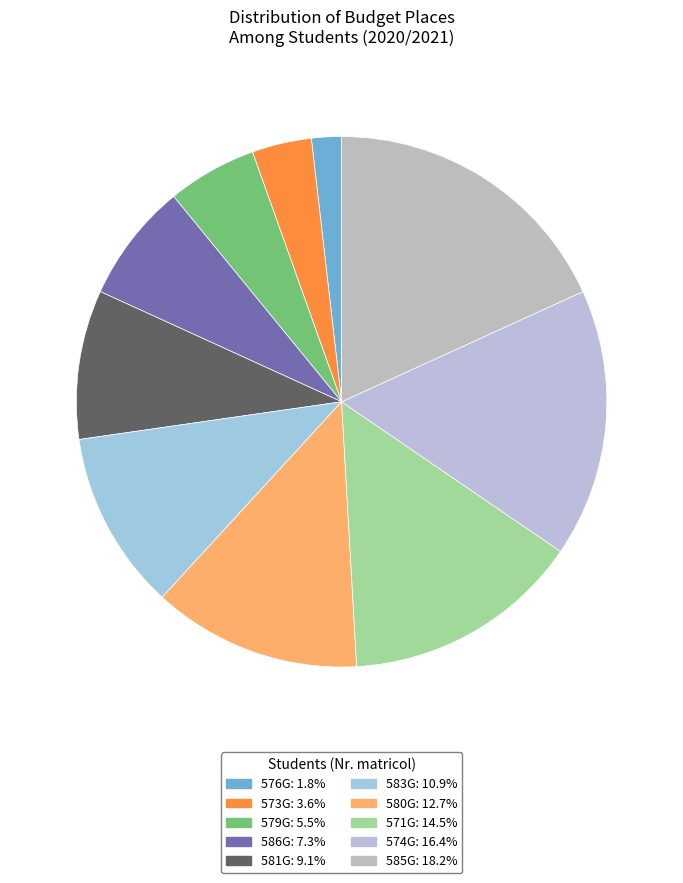

Is 573G the majority of the pie?

No